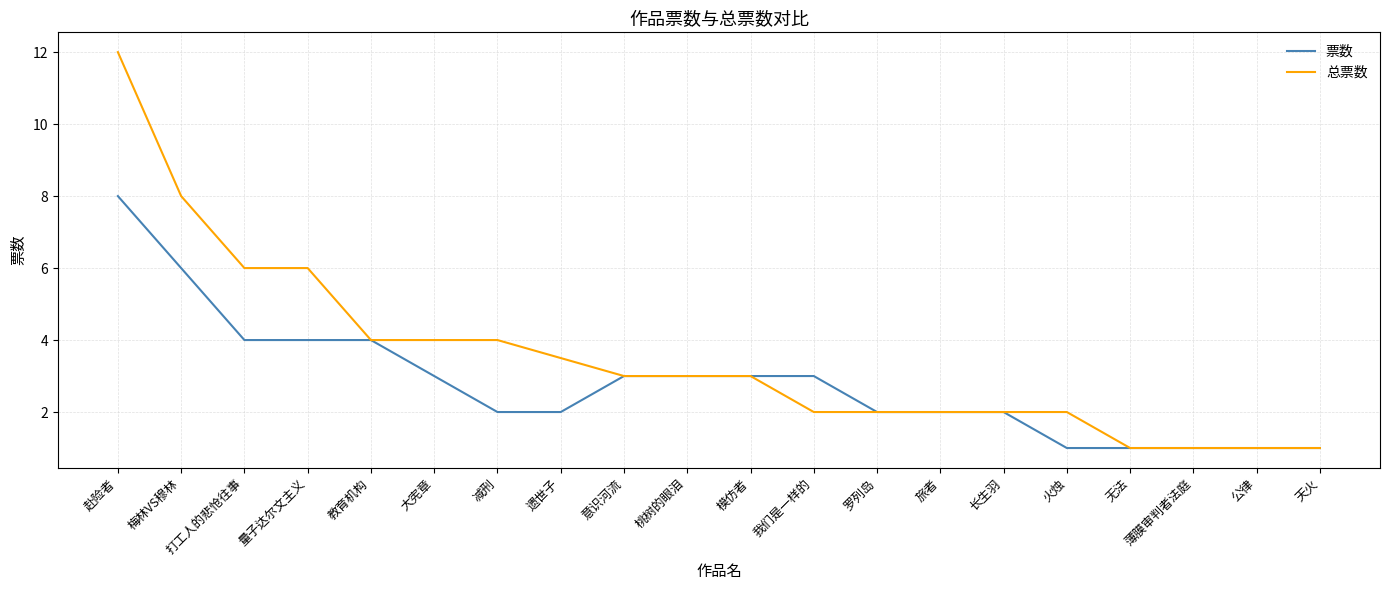

List the series in order of their peak value, highest first.

总票数, 票数